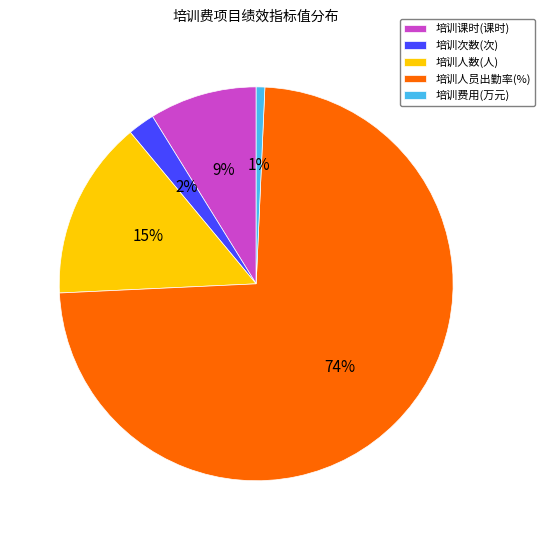

Which slice is the smallest?

培训费用(万元)